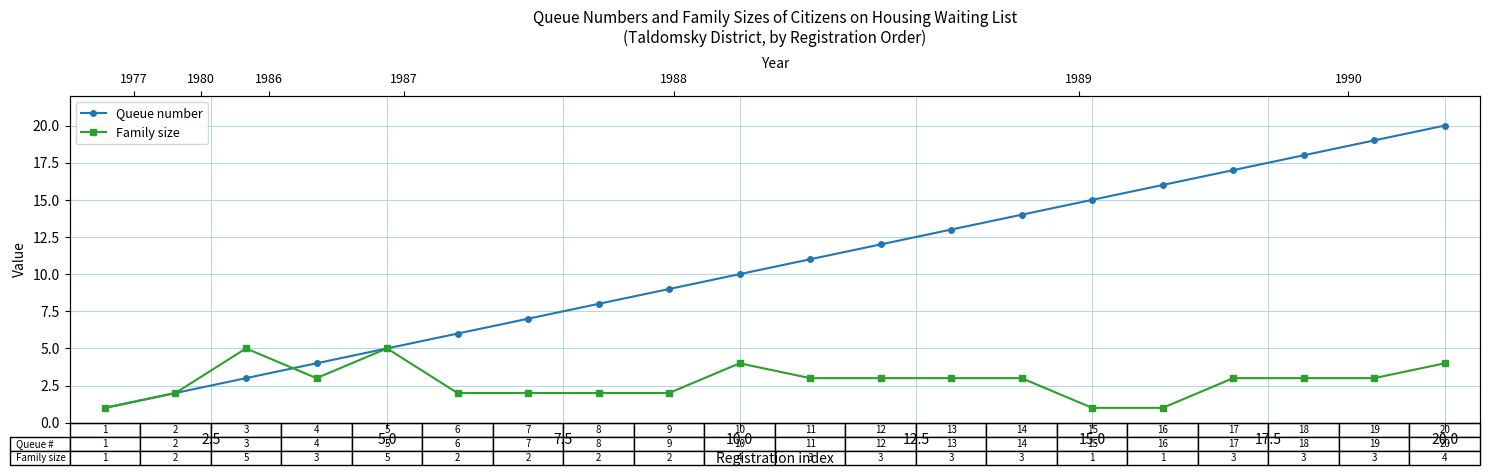

Which series has the largest total across all categories?

Queue number